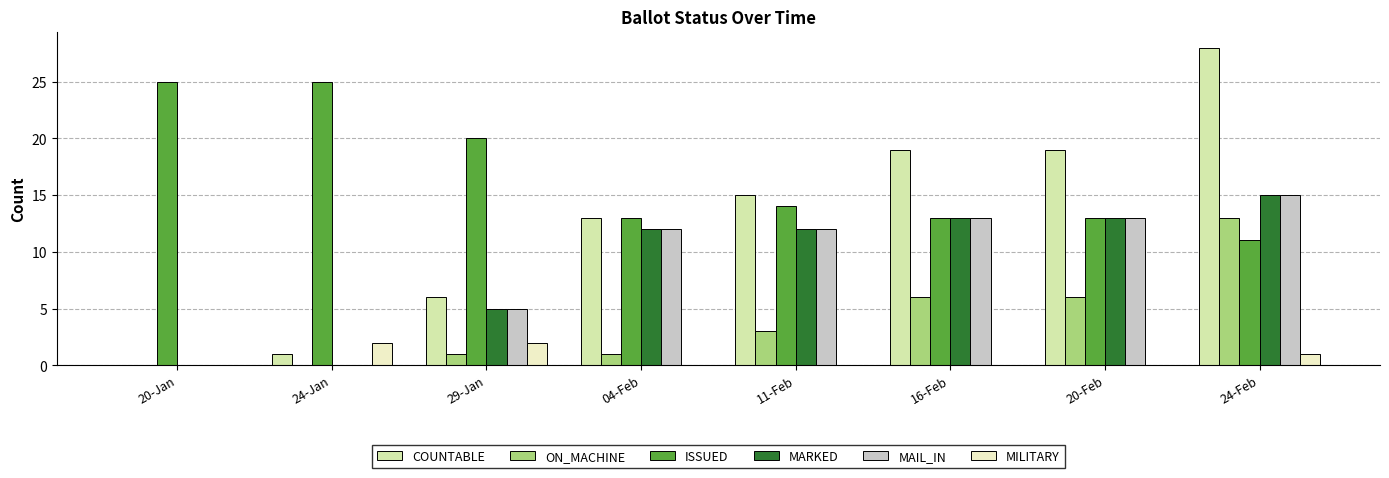

The value of ISSUED at 24-Jan is 25. True or false?

True